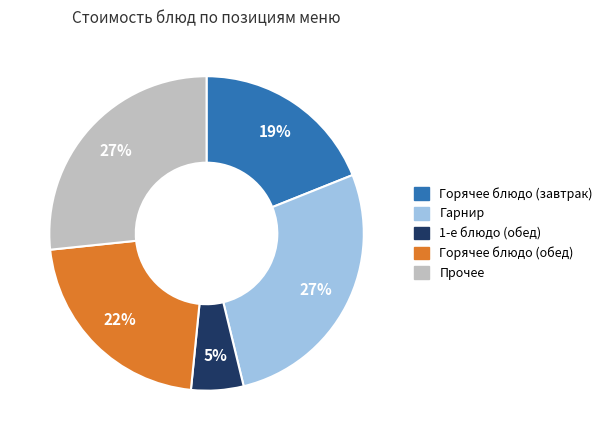

Does any single category account for the majority?

No